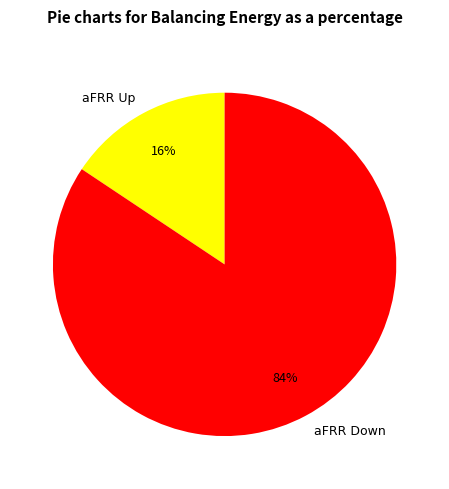

Rank the categories by value from lowest to highest.

aFRR Up, aFRR Down